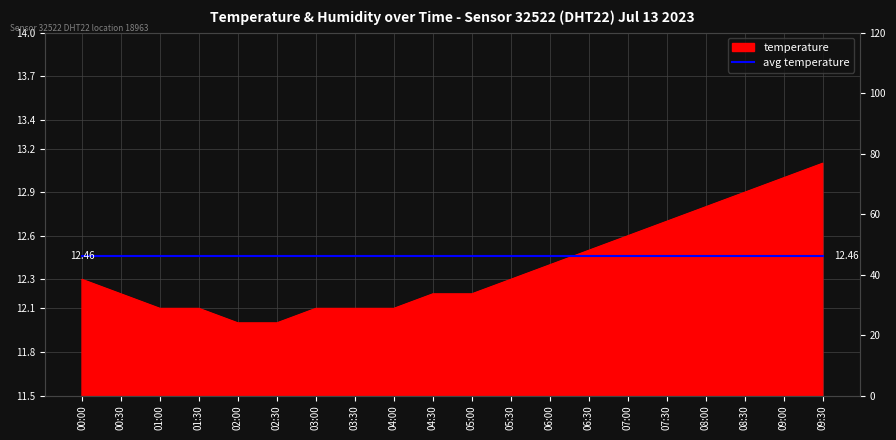

True or false: the data shows 12.8 at 08:00.

True